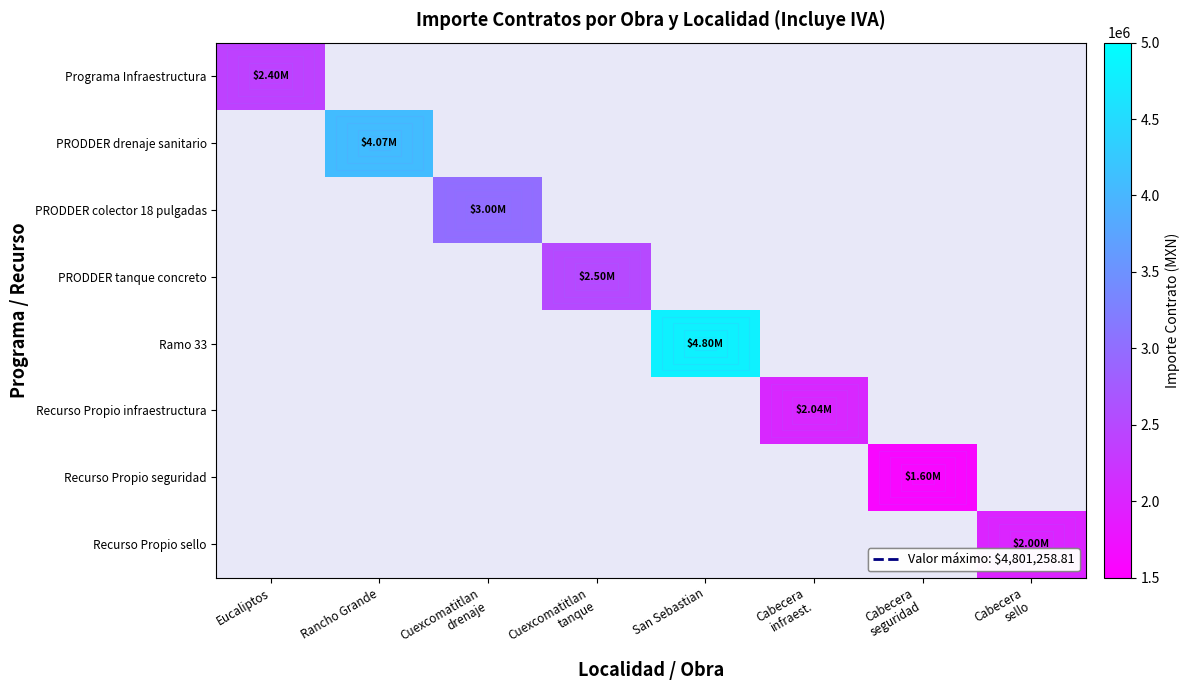

How many positive values does the PRODDER colector 18 pulgadas series have?

1